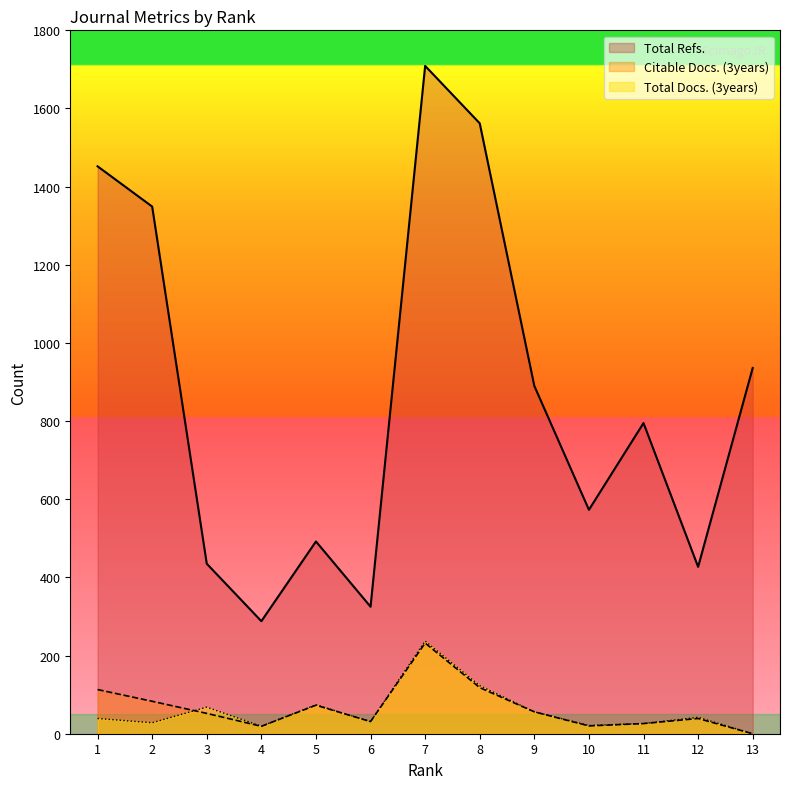

Which category has the lowest value in the Total Refs. series?

4